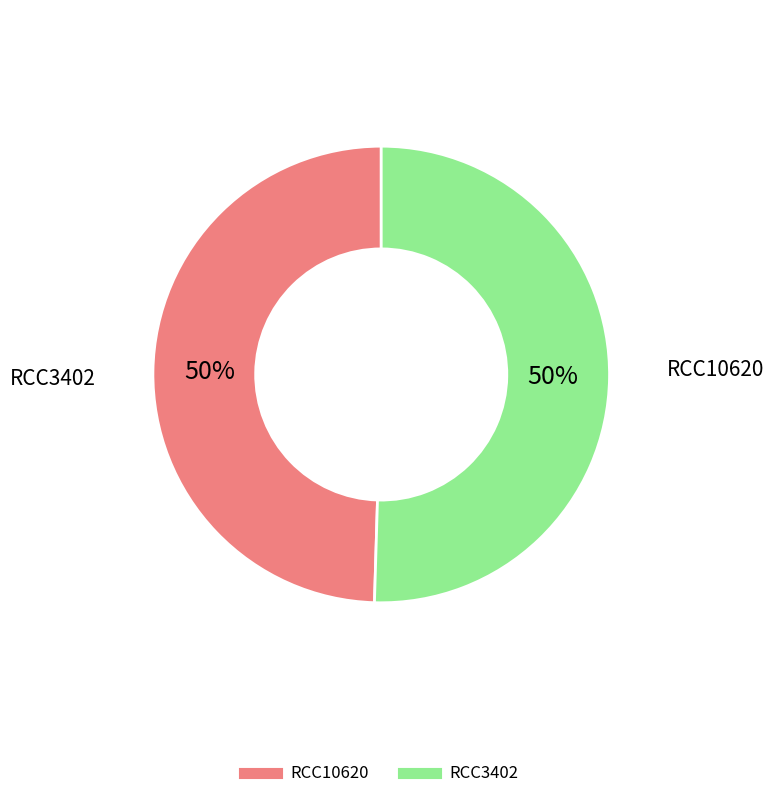

How many segments does this pie chart have?

2